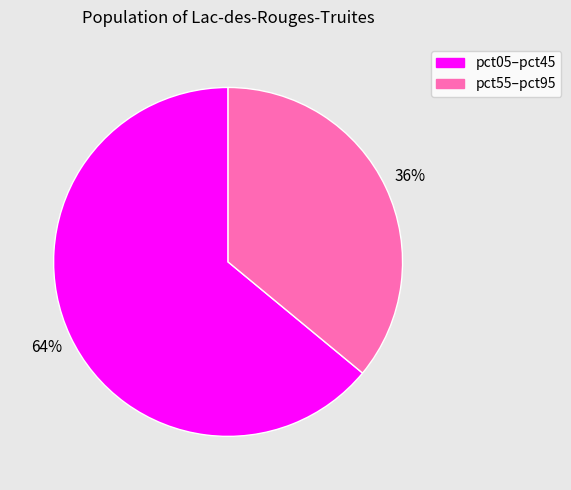

Does any single category account for the majority?

Yes